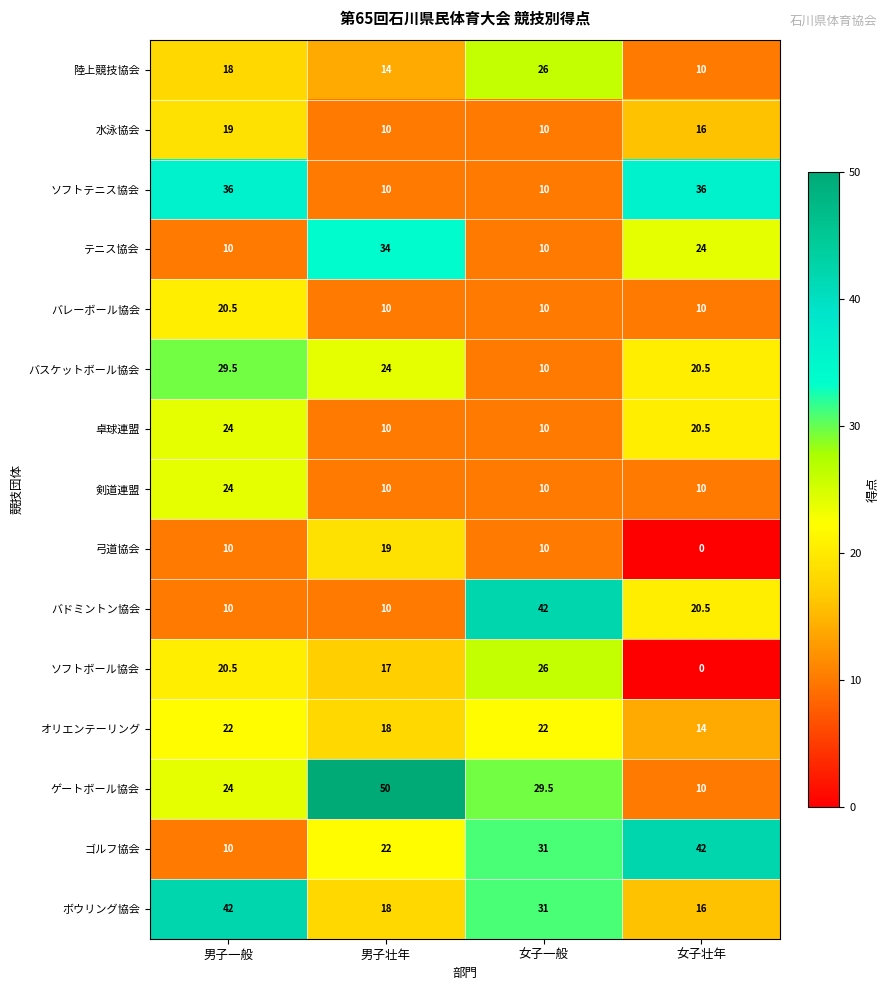

What is the difference between the second highest and minimum values in the 陸上競技協会 series?

8.0